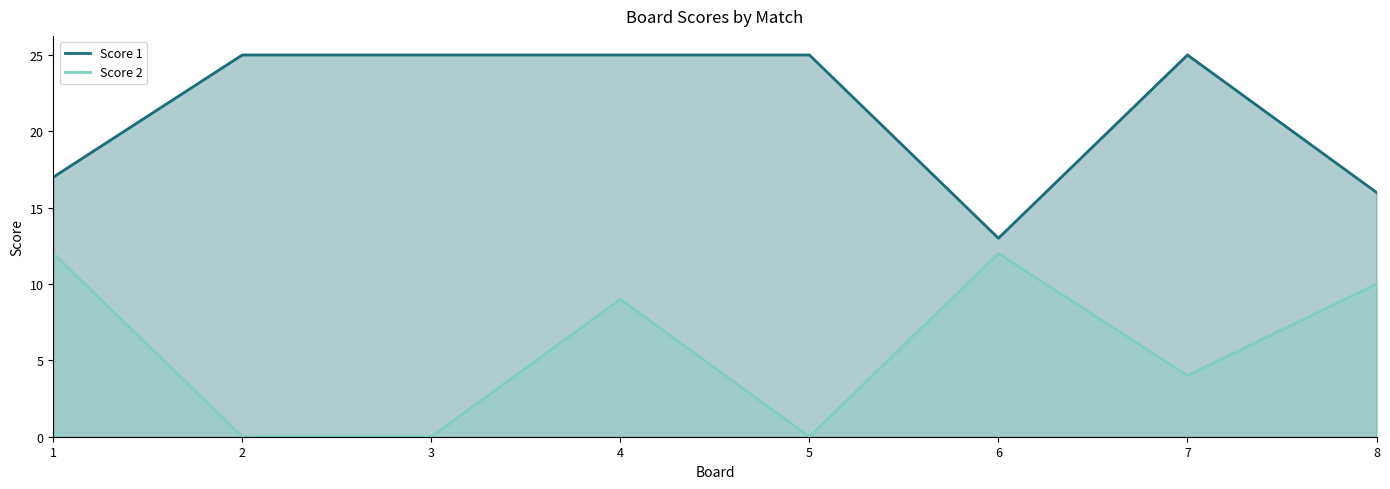

True or false: Score 1 and Score 2 cross at least once.

False